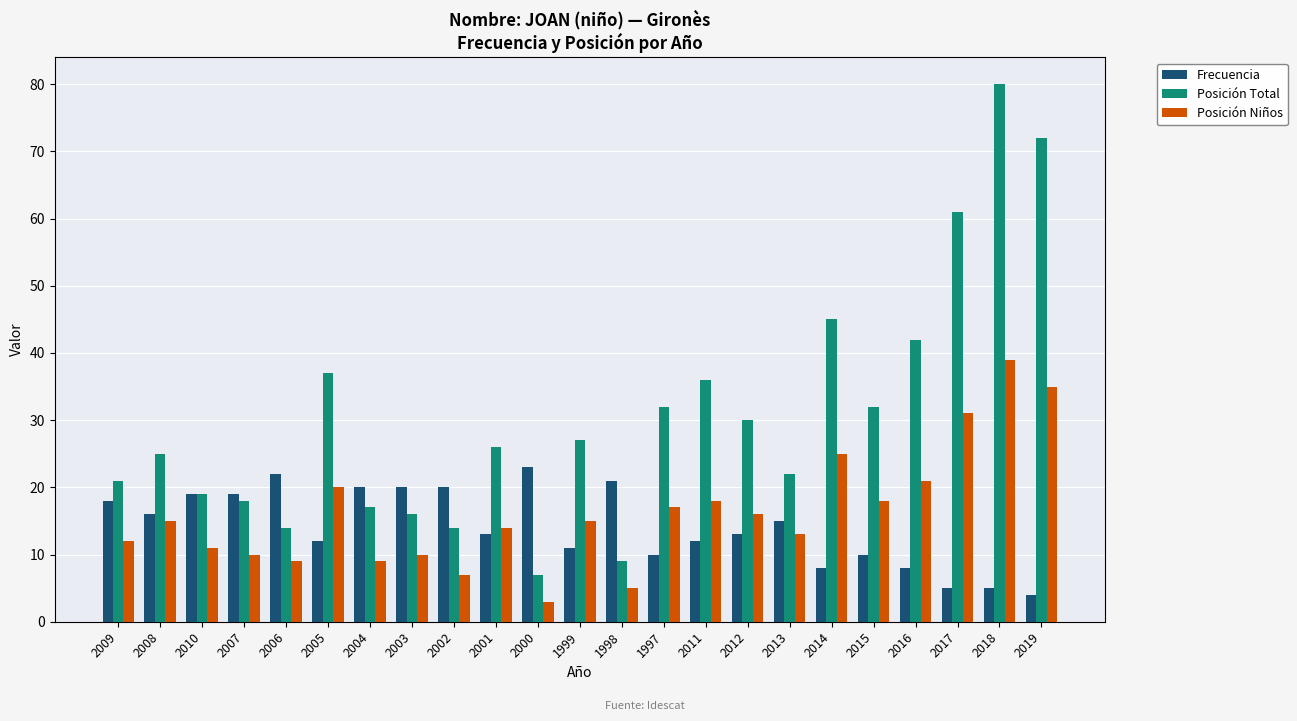

How many series are shown in this chart?

3